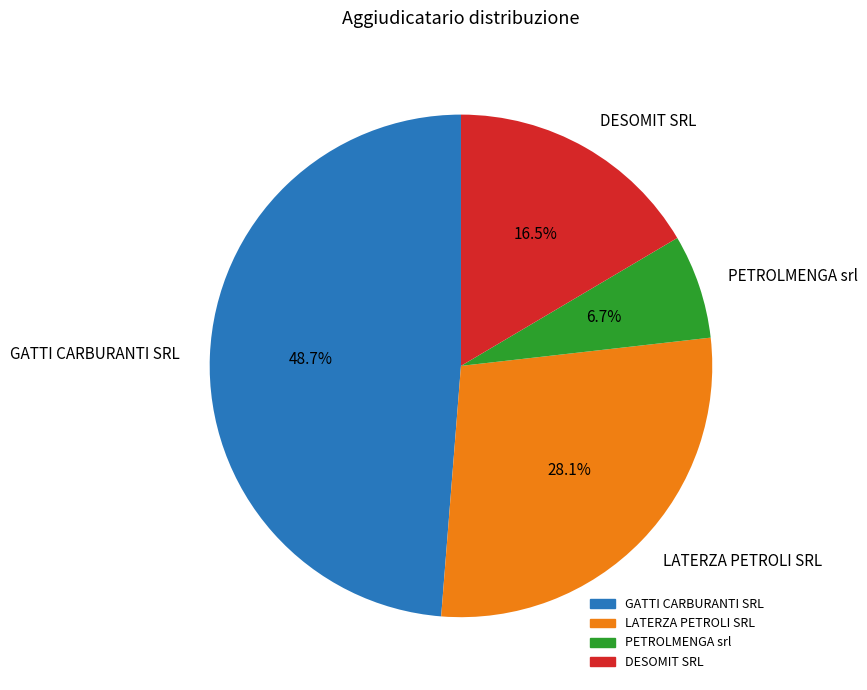

To the nearest percent, what portion does LATERZA PETROLI SRL represent?

28%